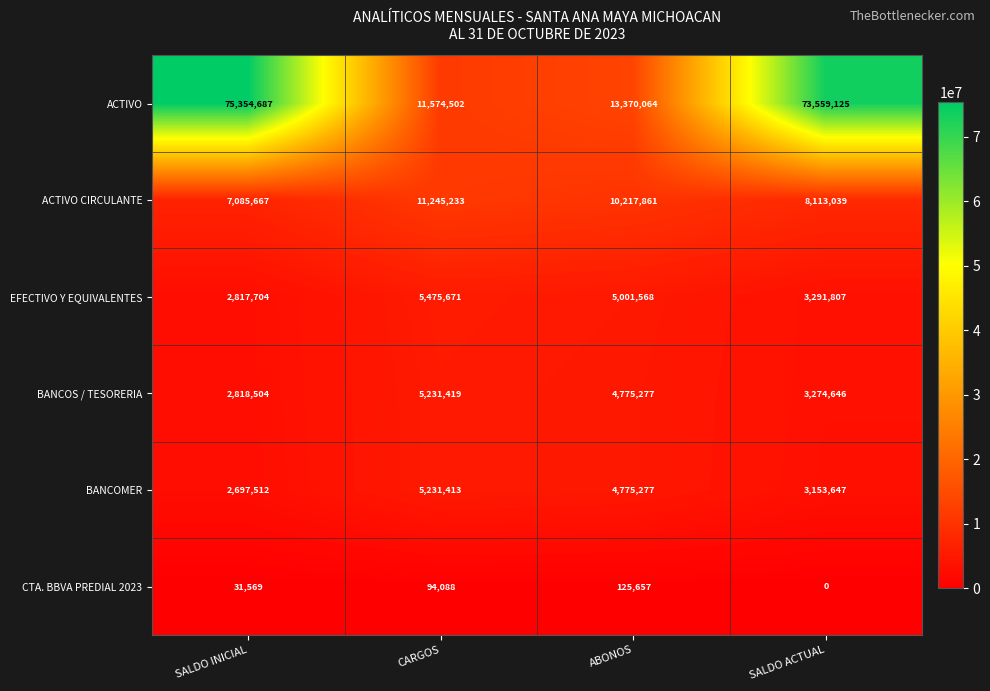

Between ABONOS and SALDO ACTUAL, which series saw the biggest shift?

ACTIVO